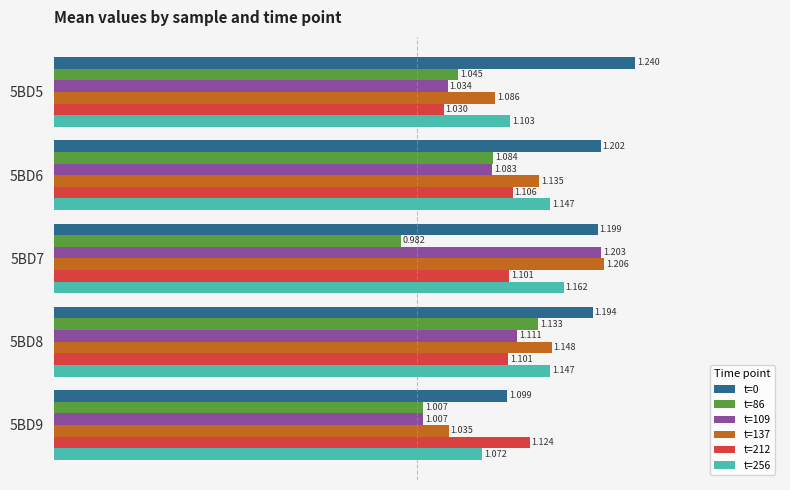

How many distinct data groups are displayed?

6